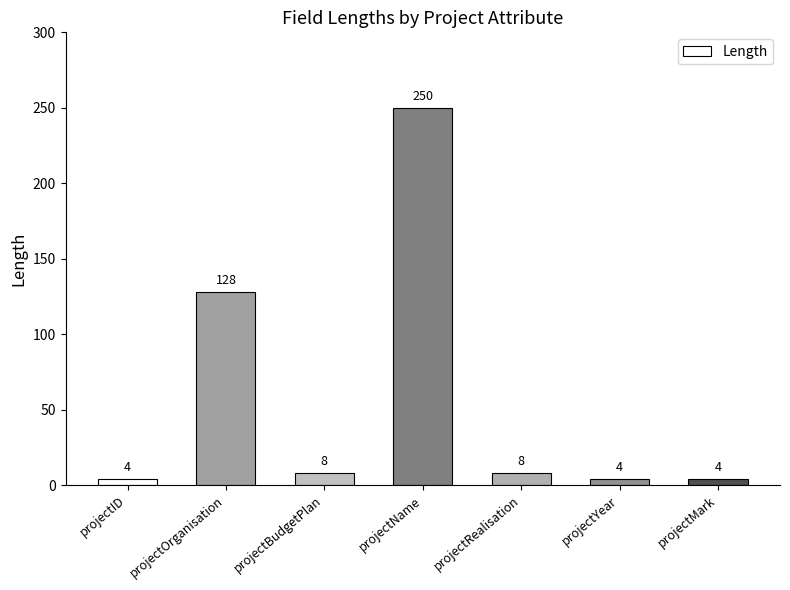

What is the ratio of the value at projectBudgetPlan to the value at projectOrganisation?

0.1